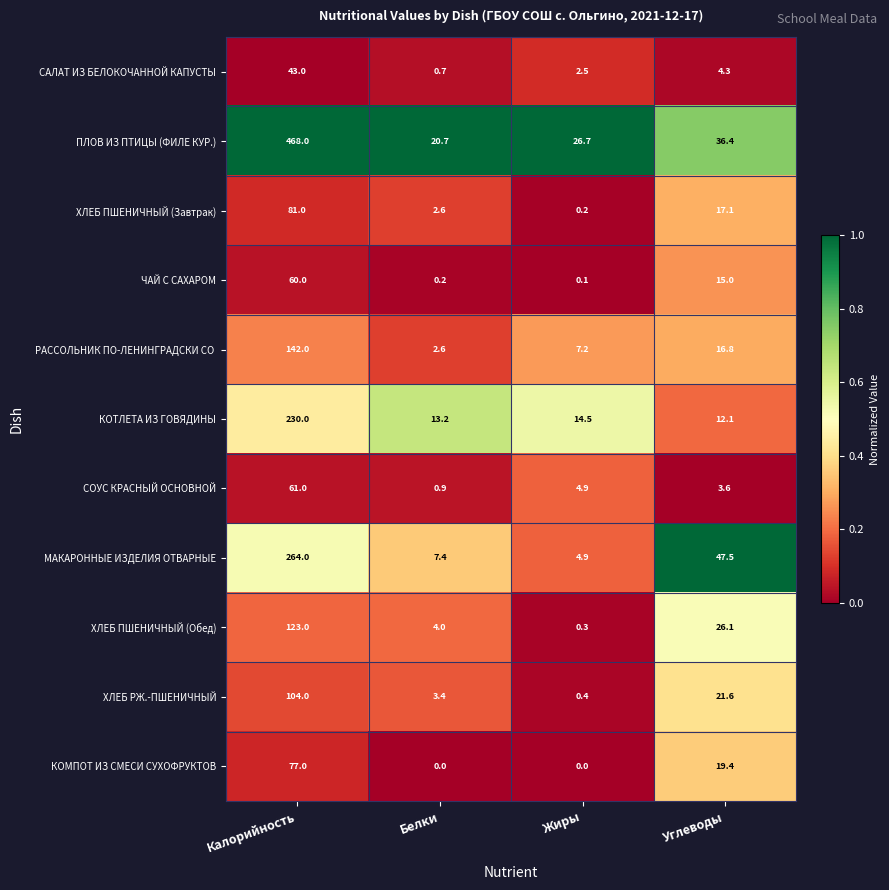

At how many categories does at least one series exceed 0?

4